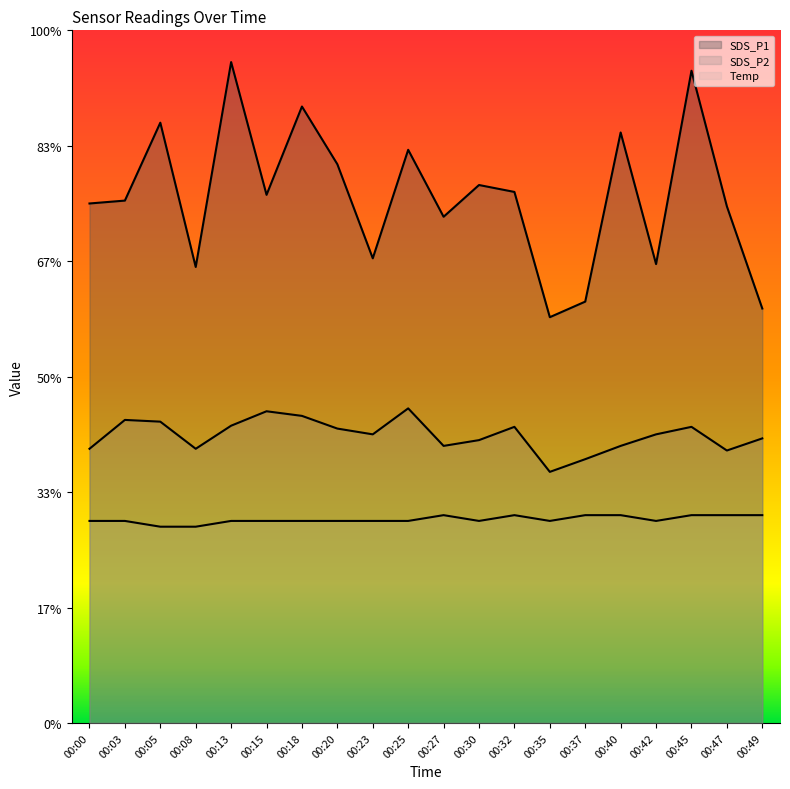

What is the total value across all series at 00:23?

16.6